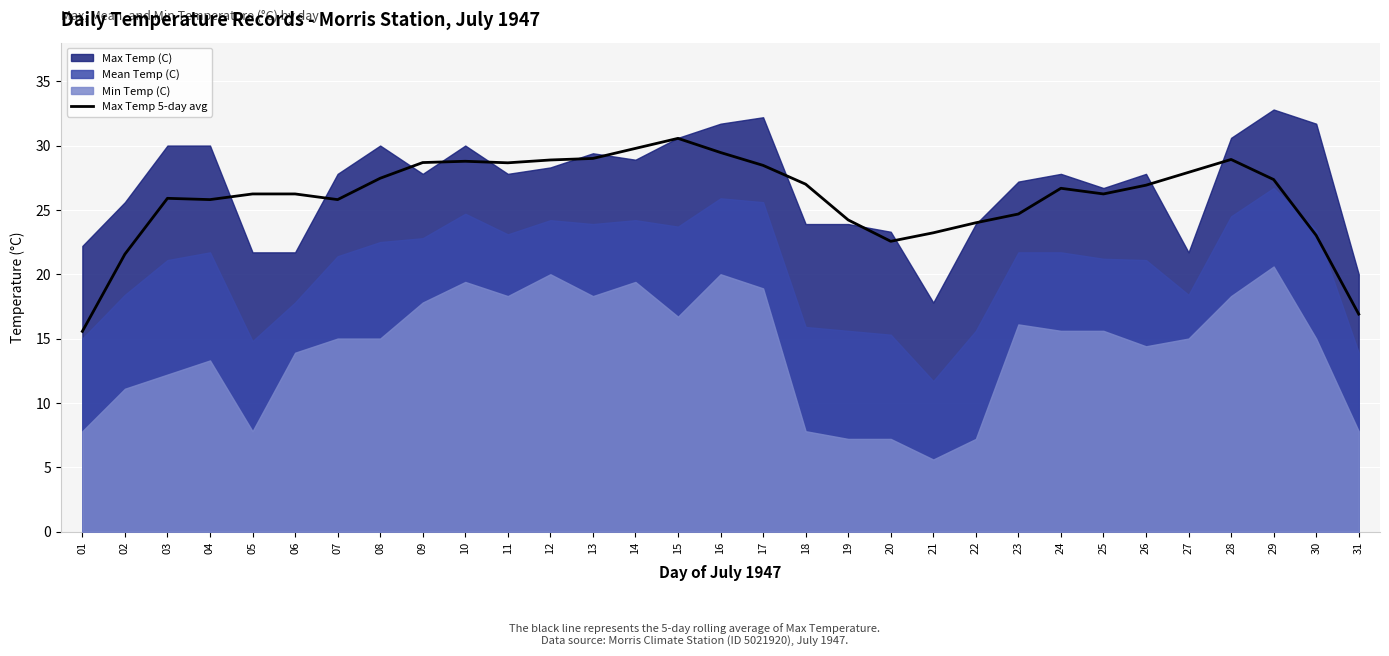

At which label does Max Temp 5-day avg reach its peak?

15